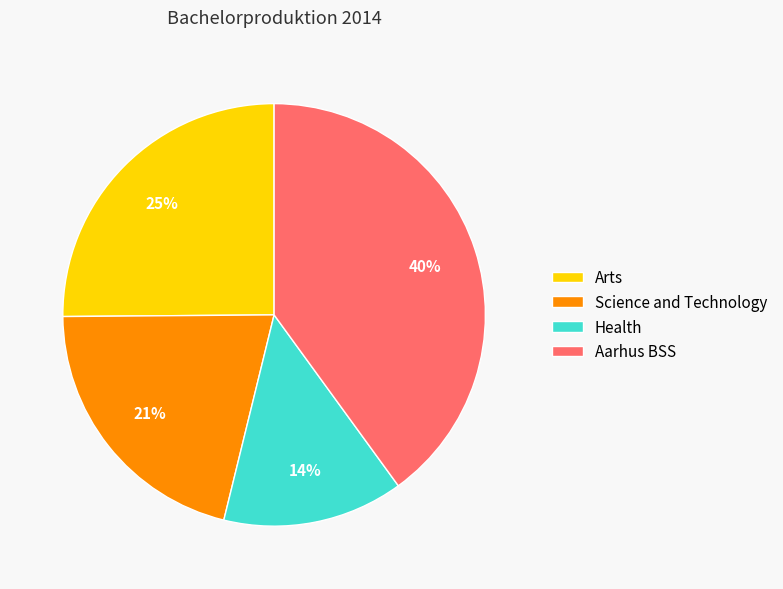

How many segments does this pie chart have?

4